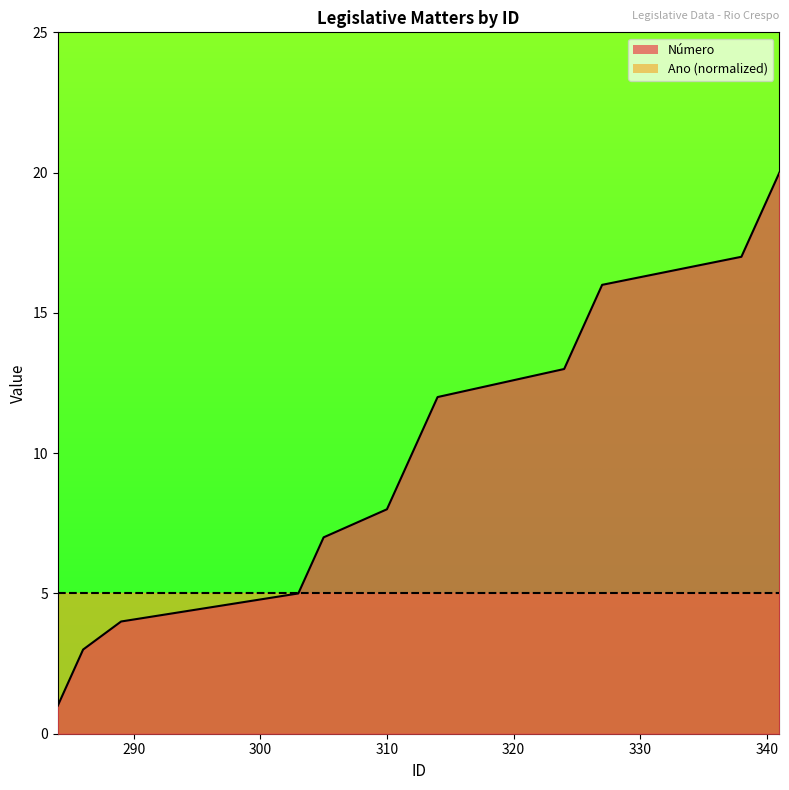

The value at 305 is 12. True or false?

False